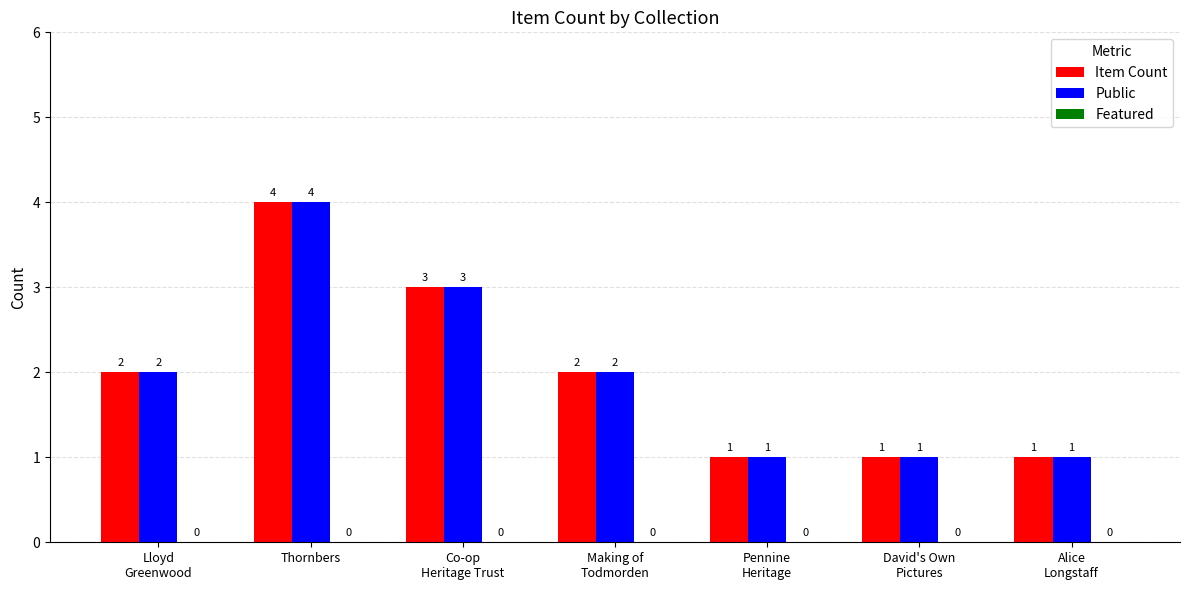

What is the lowest value of the Public series?

1